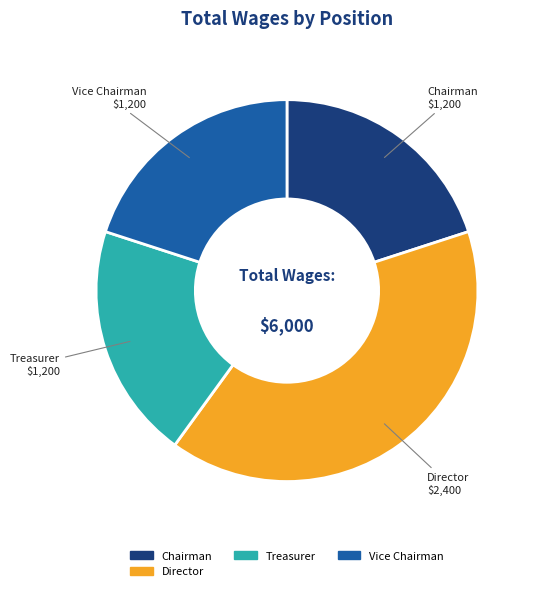

Is there a majority slice in this chart?

No